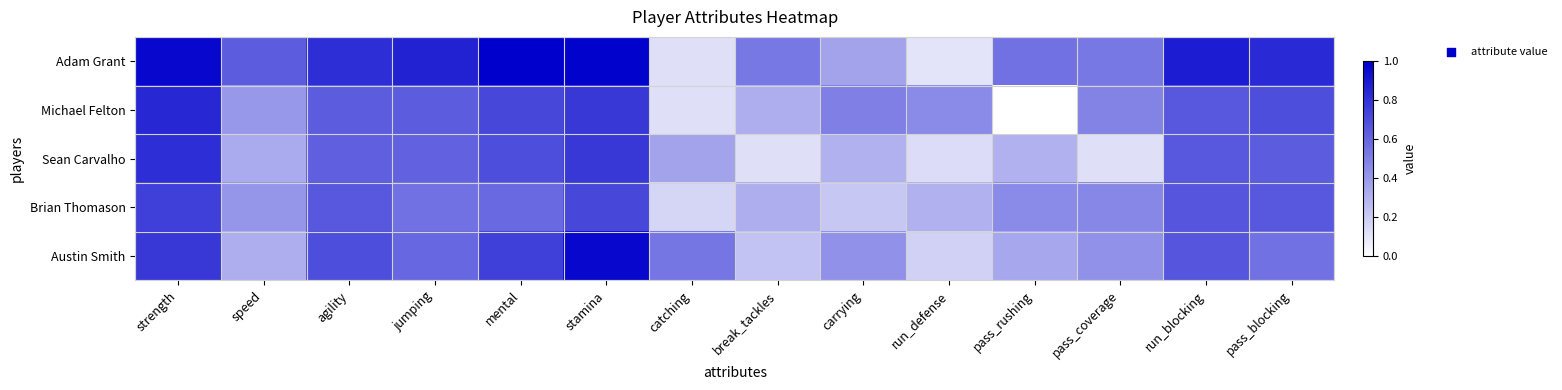

What is the total value across all series at catching?

1.3